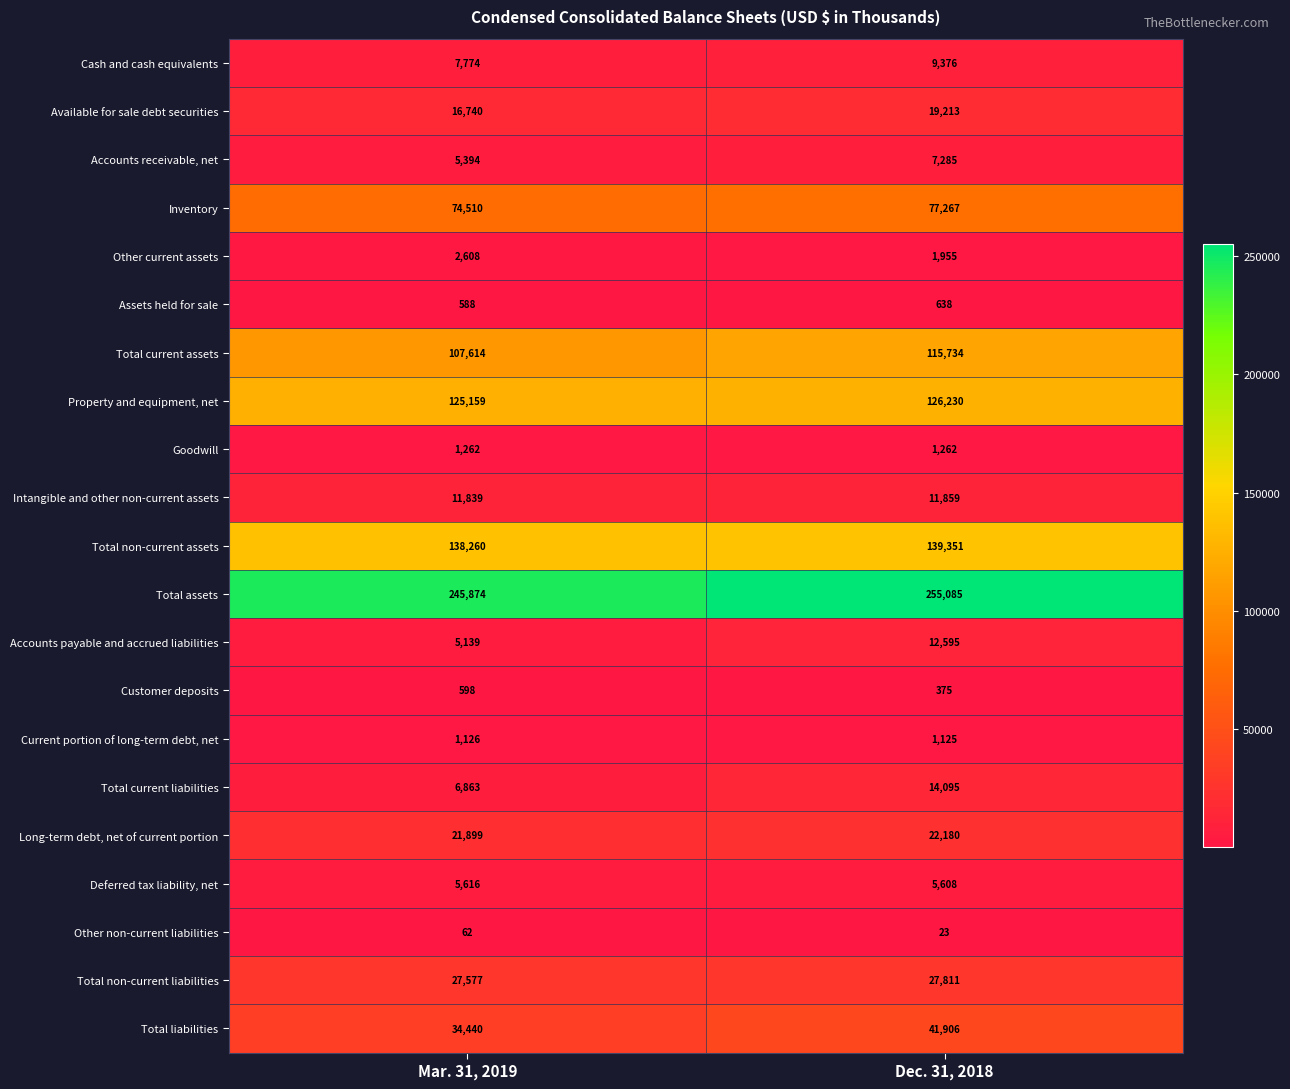

Between Mar. 31, 2019 and Dec. 31, 2018, which series saw the biggest shift?

Total assets